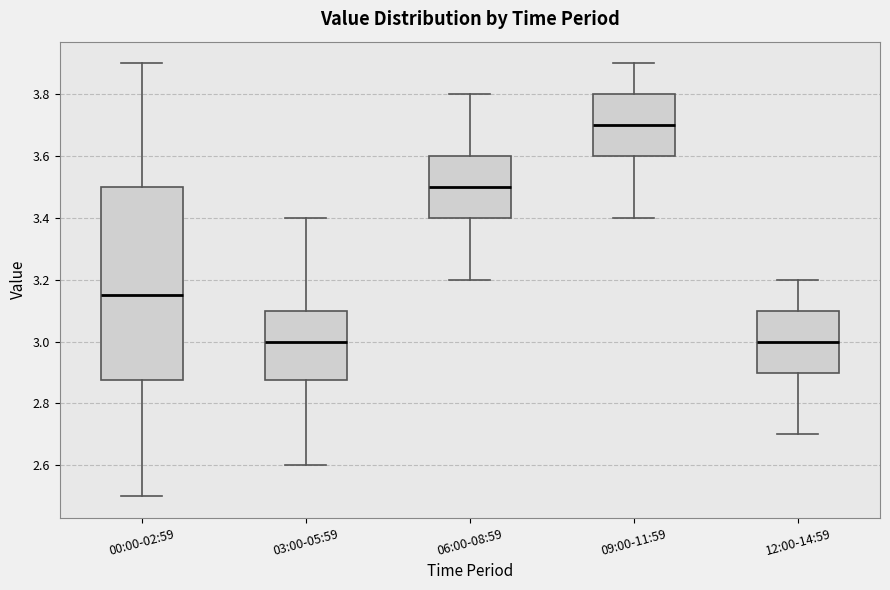

Where does the median line of the box for 00:00-02:59 sit on the y-axis? The values are not printed on the chart, so give them approximately, as read against the axis.

3.16